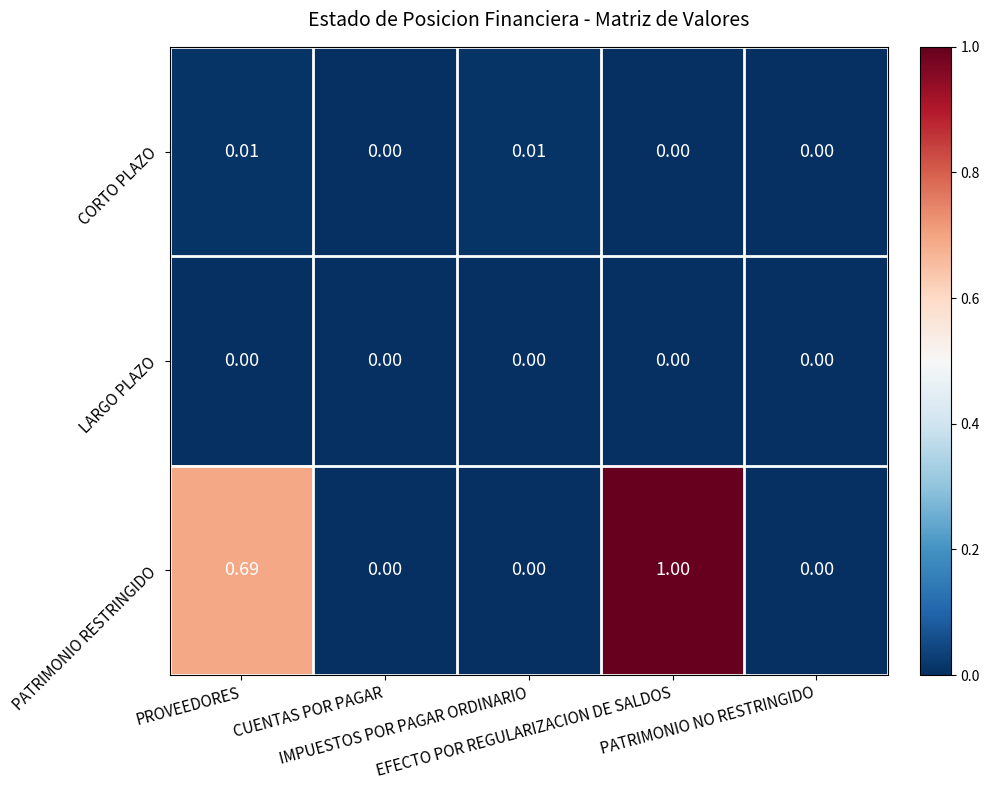

Which series has the largest total across all categories?

PATRIMONIO RESTRINGIDO